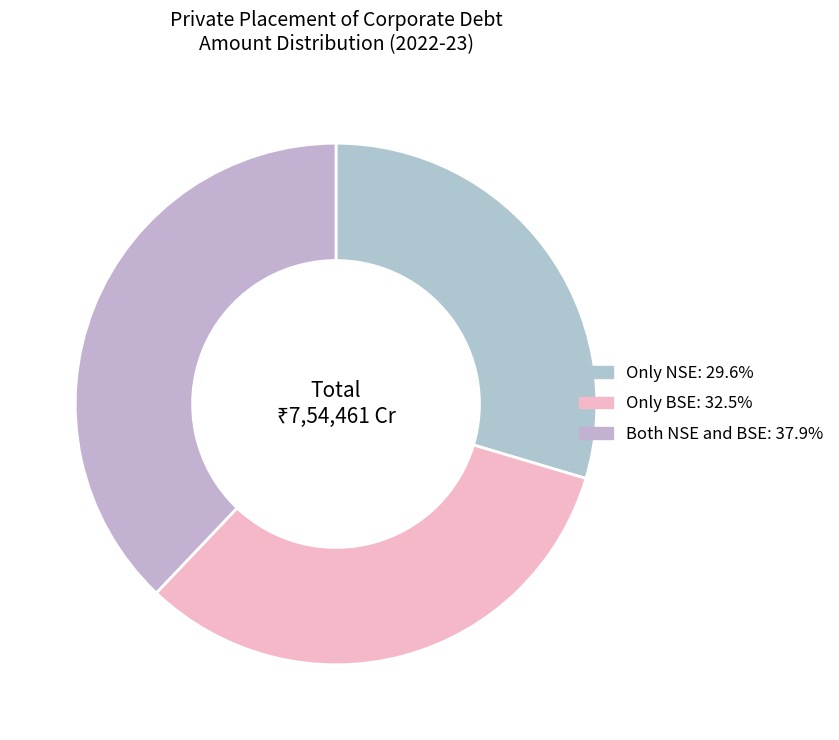

Does Only BSE represent more than half of the total?

No